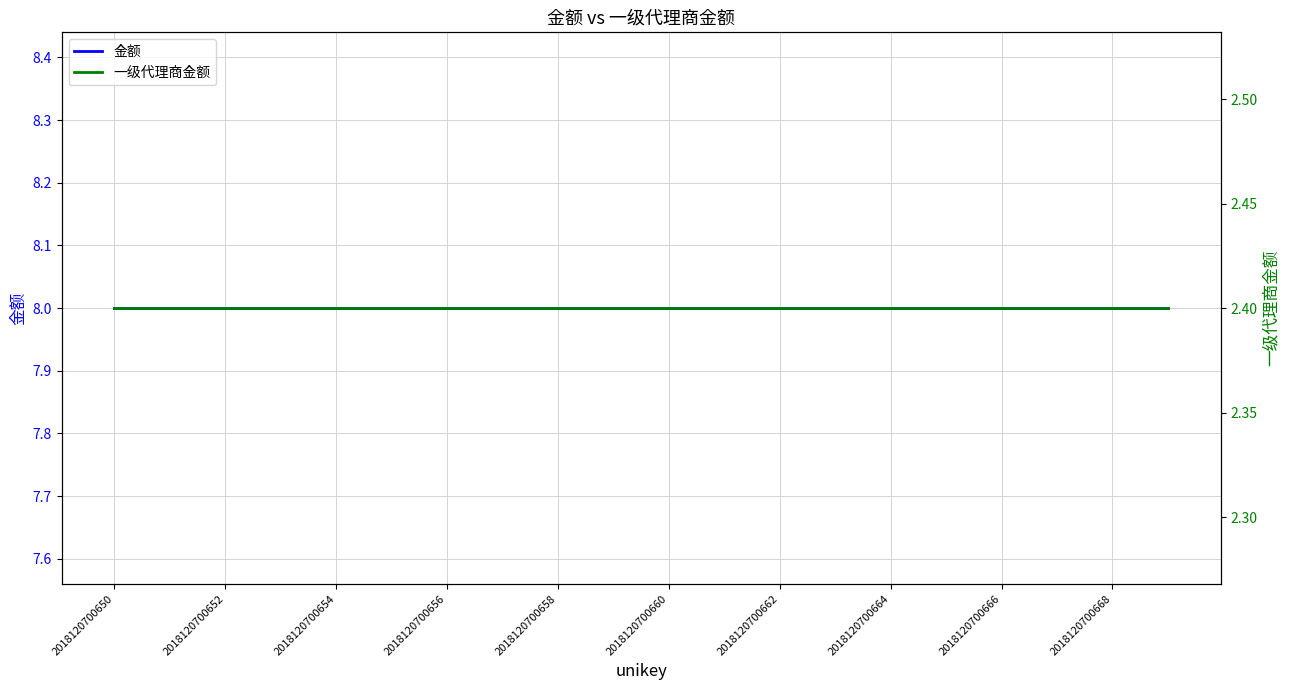

What is the value of the 金额 point at the 19th from the left?

8.0